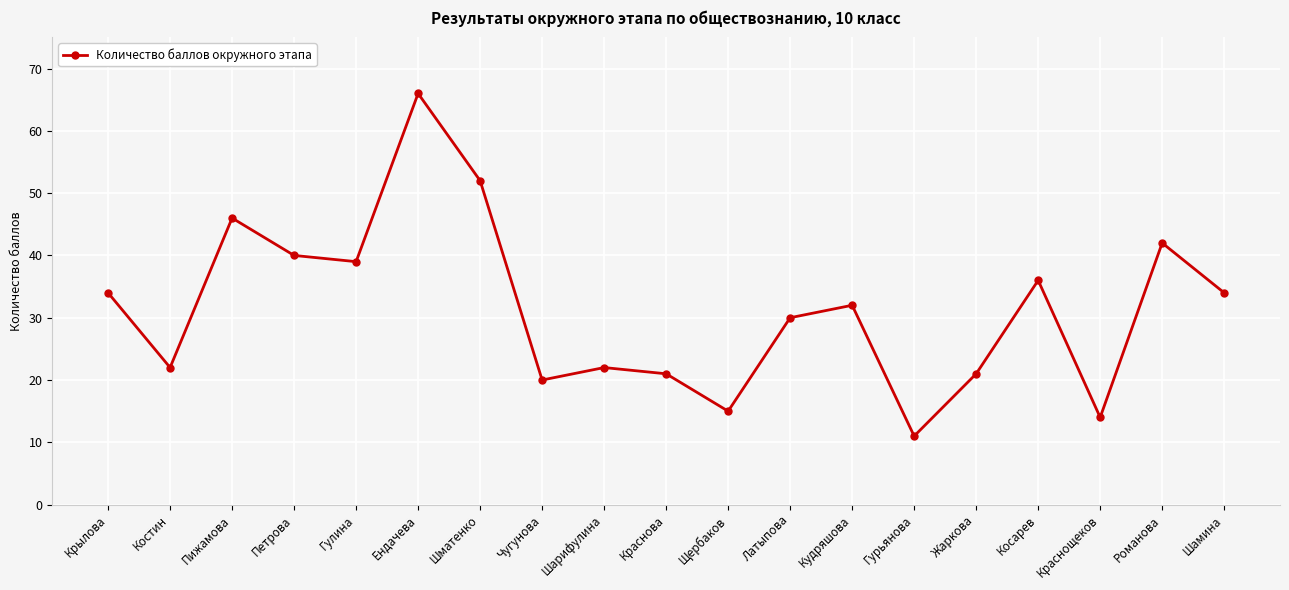

The value at Краснова is 31. True or false?

False